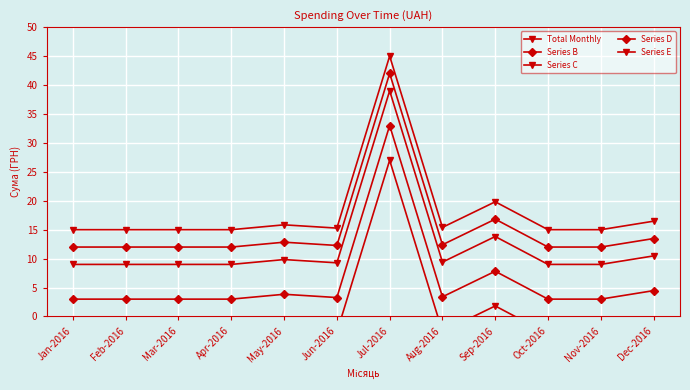

At which category does the chart reach its minimum across all series?

Jan-2016